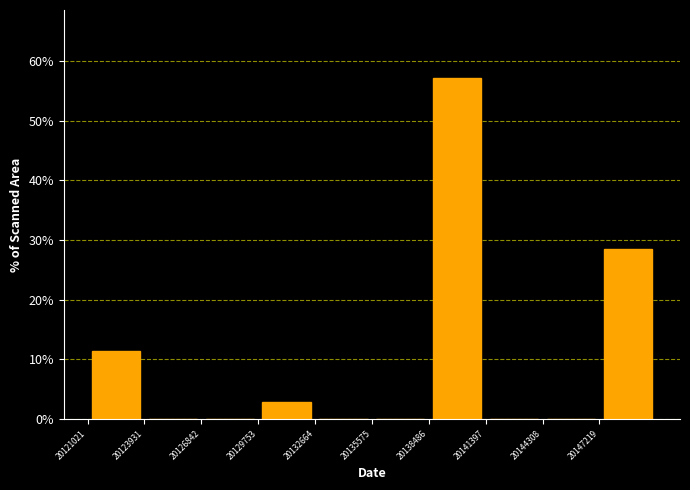

Over which range of the x-axis is the bar tallest?

20138500 to 20141500